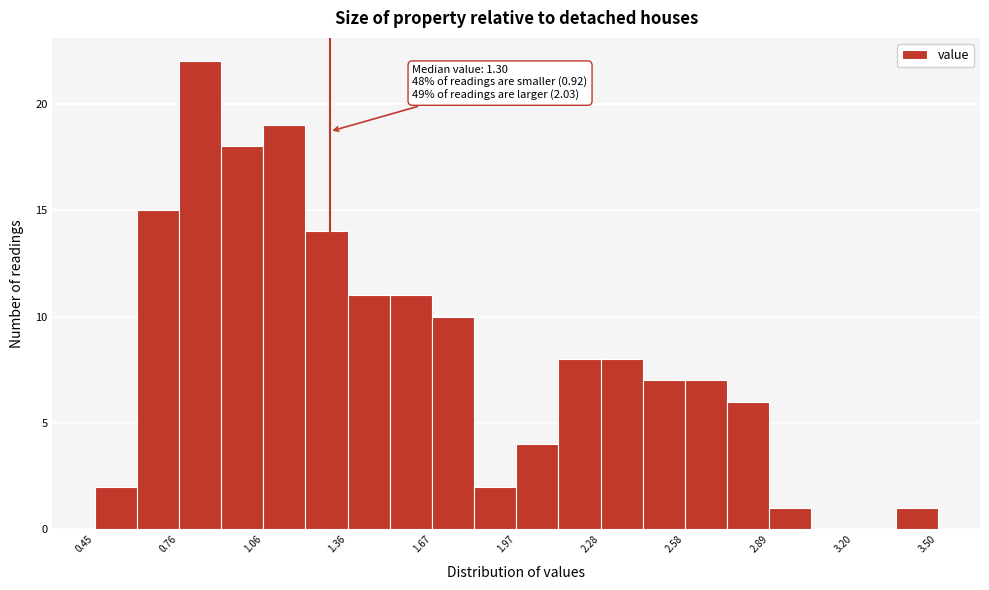

Read against the x-axis, roughly where is the centre of the tallest bar?

0.85